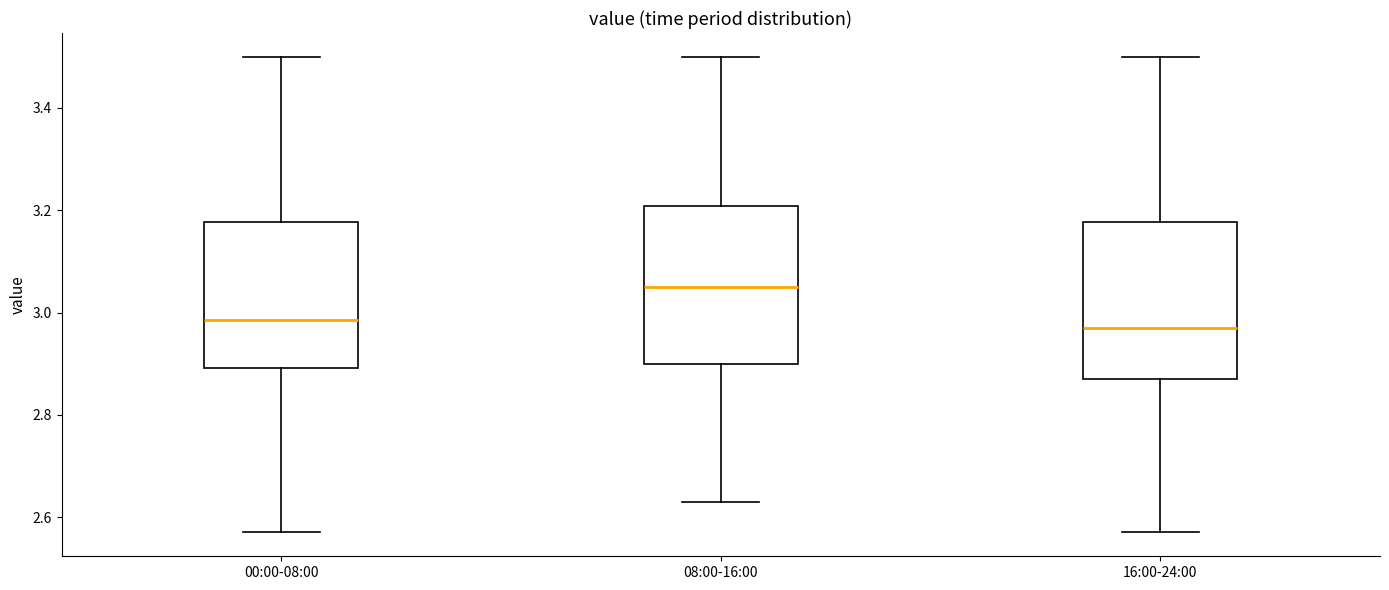

Where does the upper whisker of the box for 00:00-08:00 end on the y-axis? The values are not printed on the chart, so give them approximately, as read against the axis.

3.50